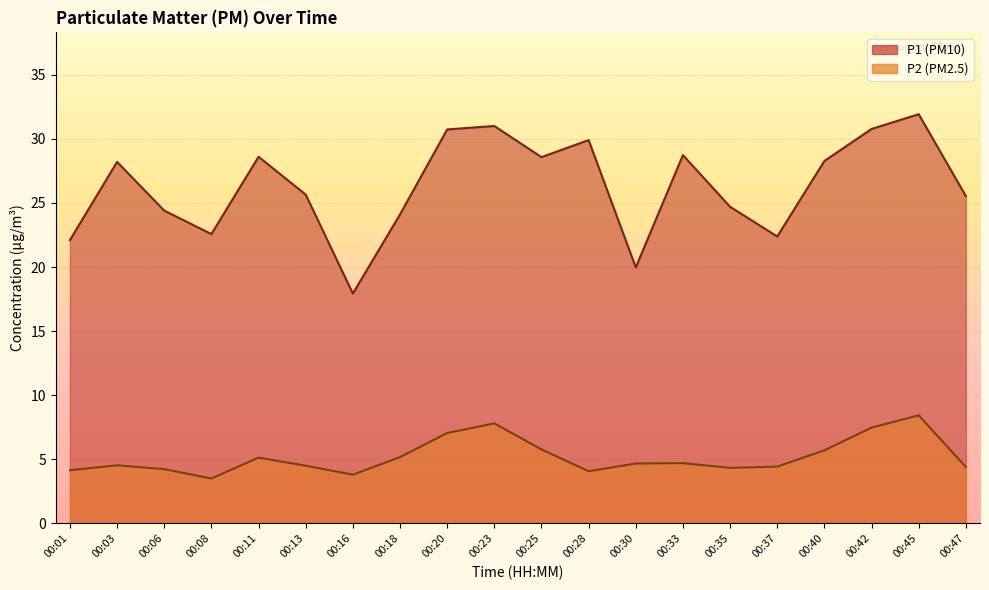

At which label does P1 first exceed 28?

00:03